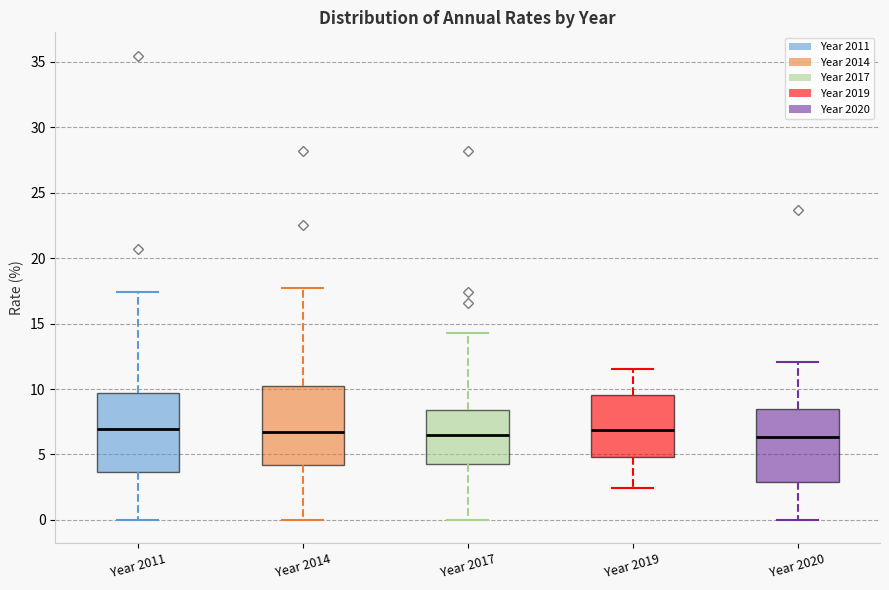

Where does the median line of the box for Year 2019 sit on the y-axis? The values are not printed on the chart, so give them approximately, as read against the axis.

7.0